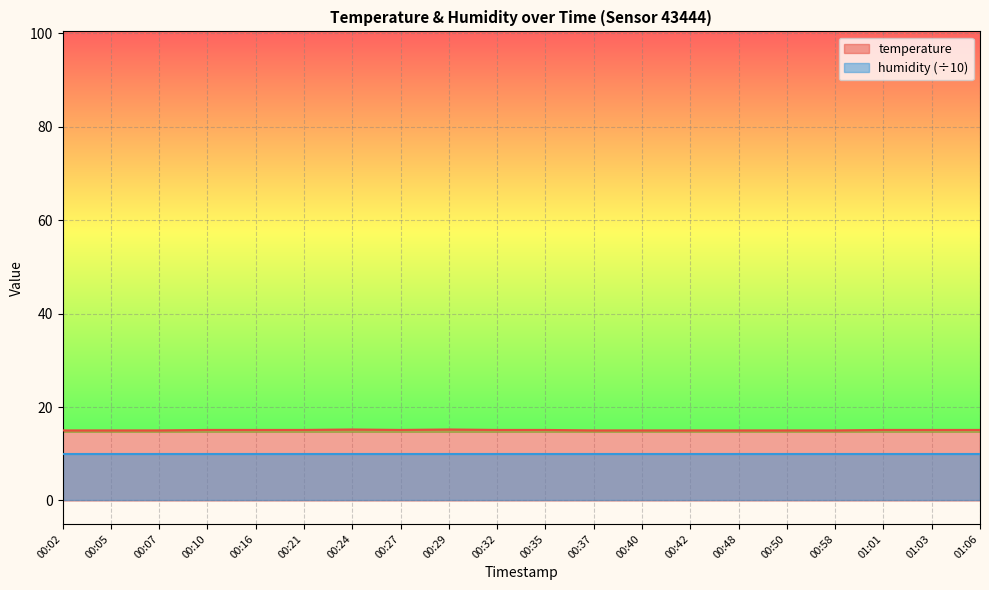

What is the difference between the values at 01:06 and 00:02?

0.1